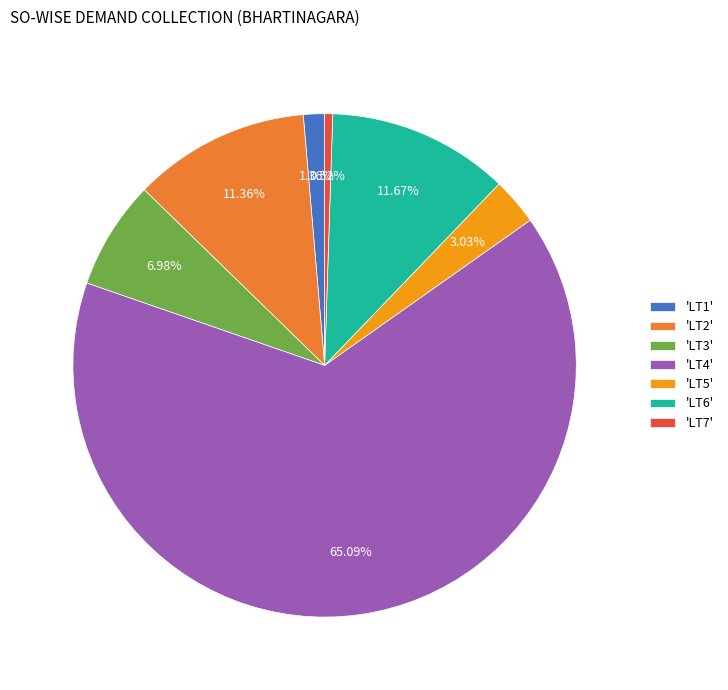

Combined, do 'LT4' and 'LT3' account for over 50%?

Yes